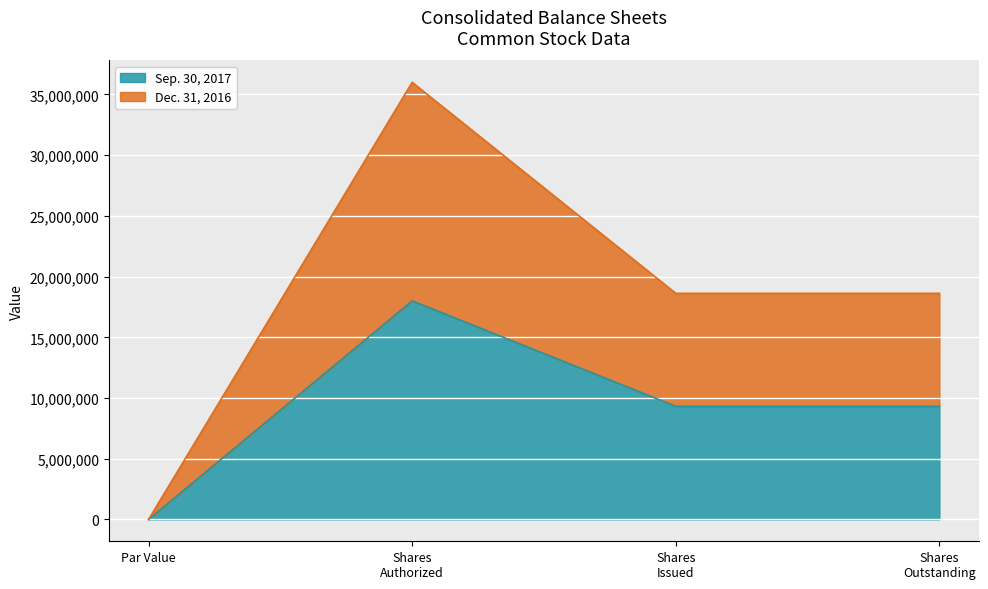

What is the sum of the Dec. 31, 2016 values at Shares Outstanding and Shares Authorized?

54621826